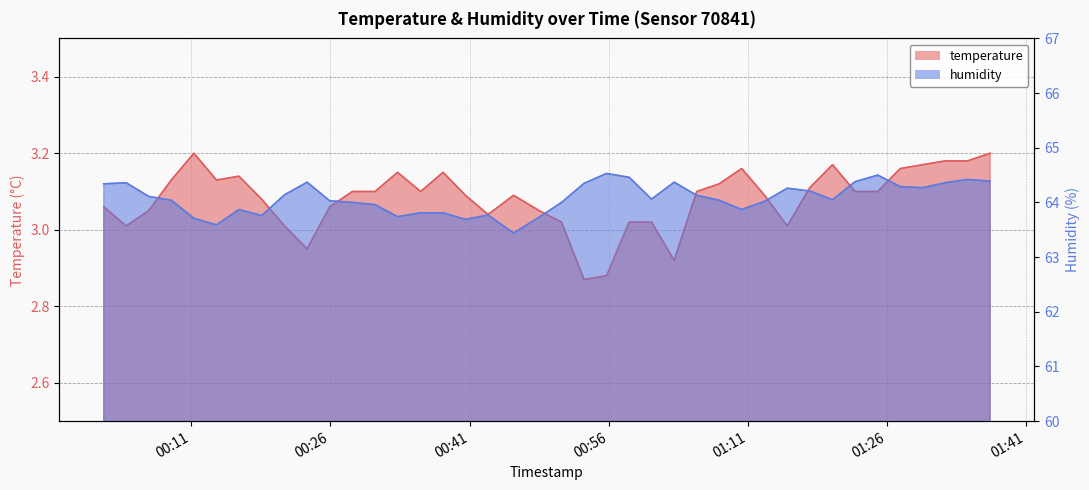

The temperature series shows 3.0 at 2023-01-30T00:48:30. True or false?

True